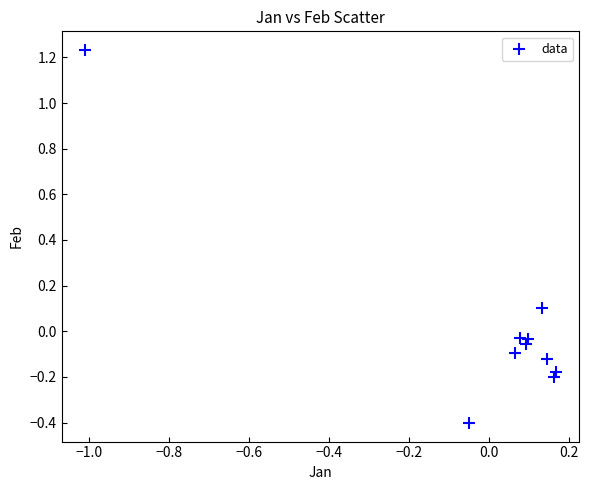

What is the range of Y values (max minus min)?

1.6